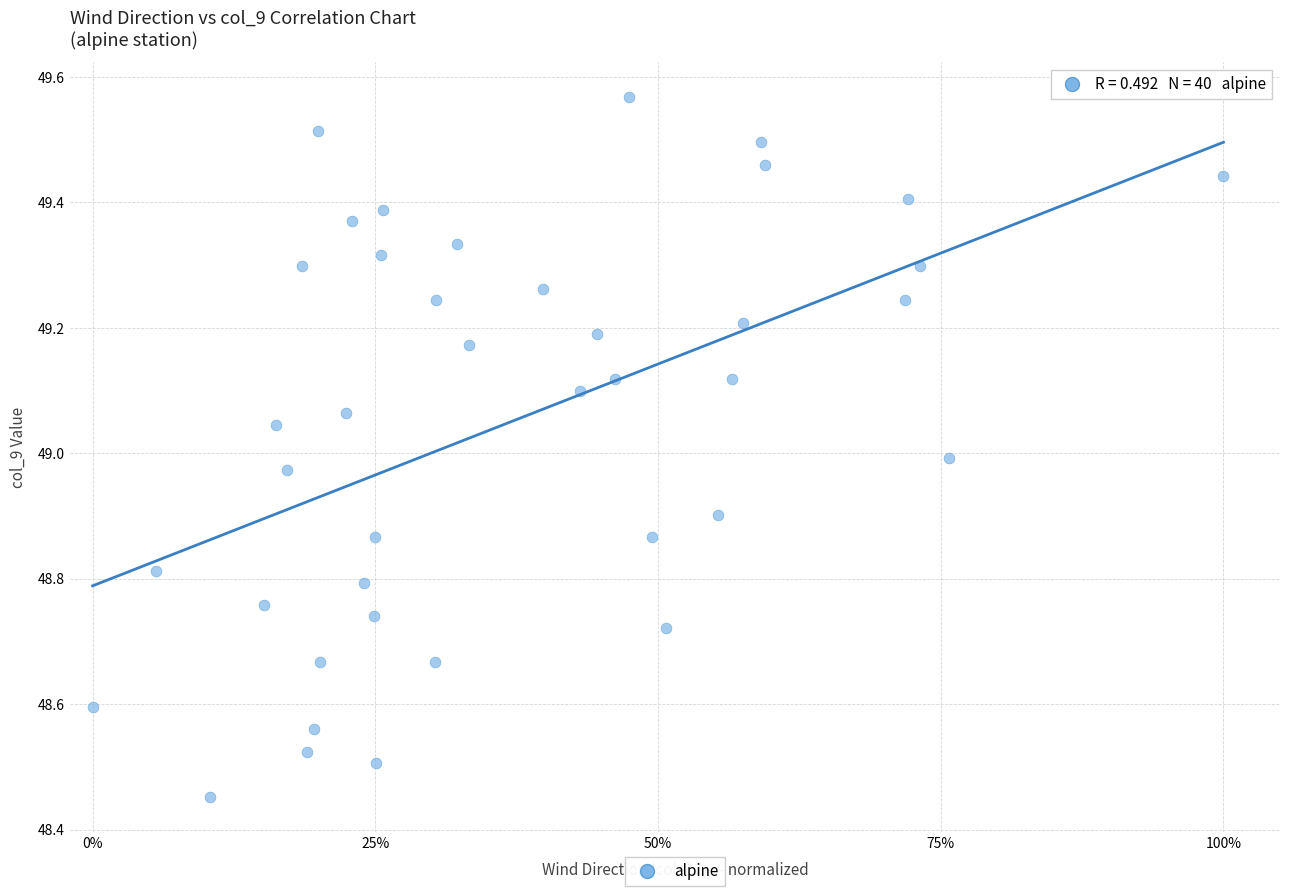

What is the range of Y values (max minus min)?

1.1